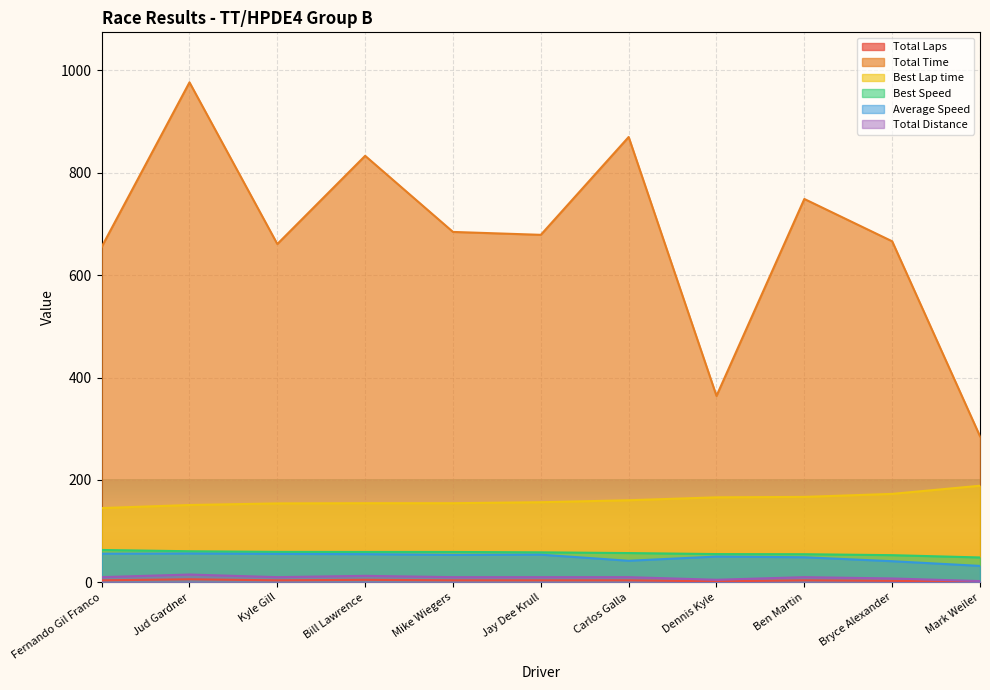

What is the difference between the maximum and second lowest values in the Total Laps series?

4.0